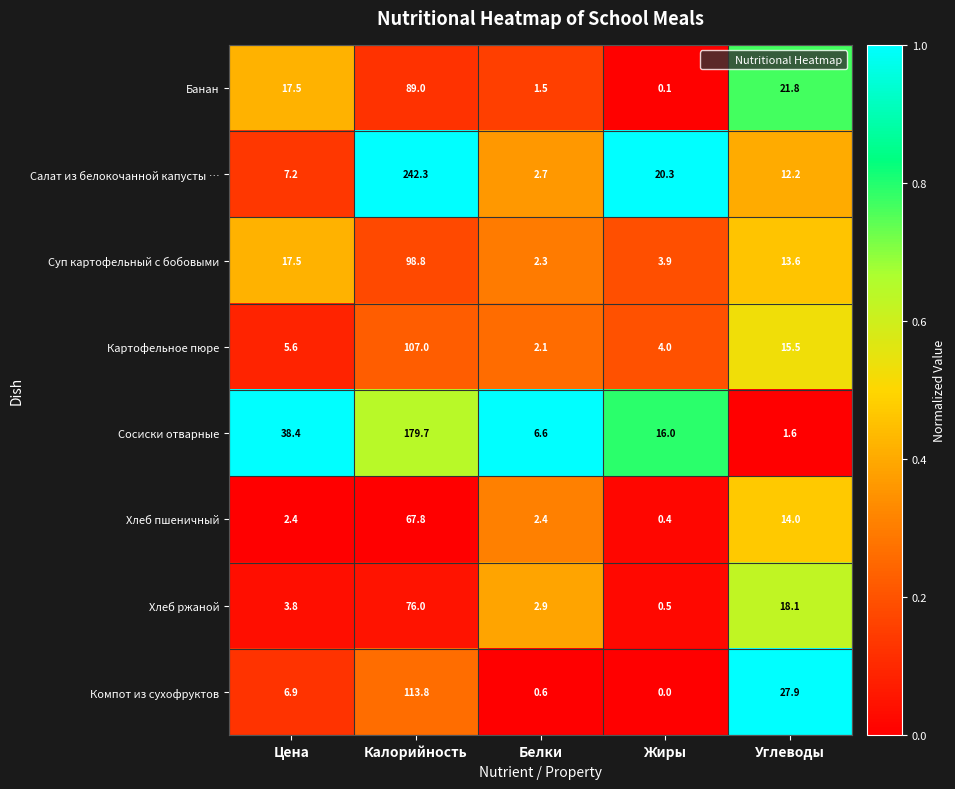

List the labels in order of Салат из белокочанной капусты … value, smallest first.

Белки, Цена, Углеводы, Жиры, Калорийность